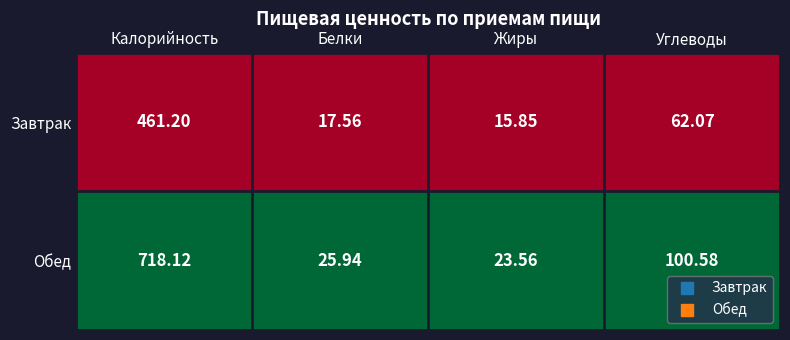

At which category is the sum across all series the highest?

Калорийность